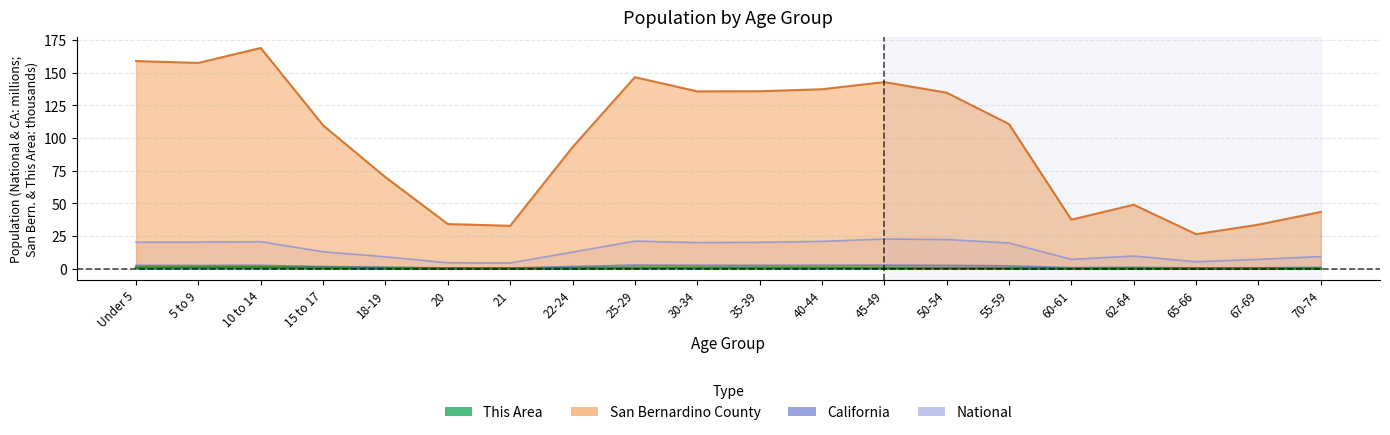

What is the lowest value of the san_bernardino series?

26.4